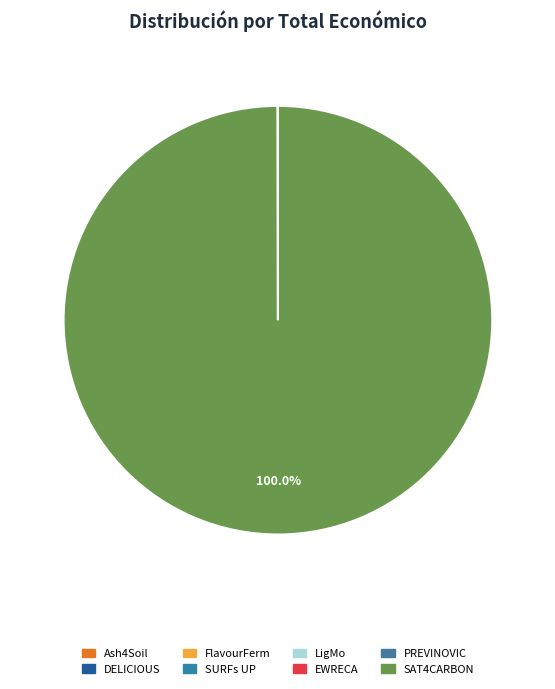

Which slice is the smallest?

EWRECA